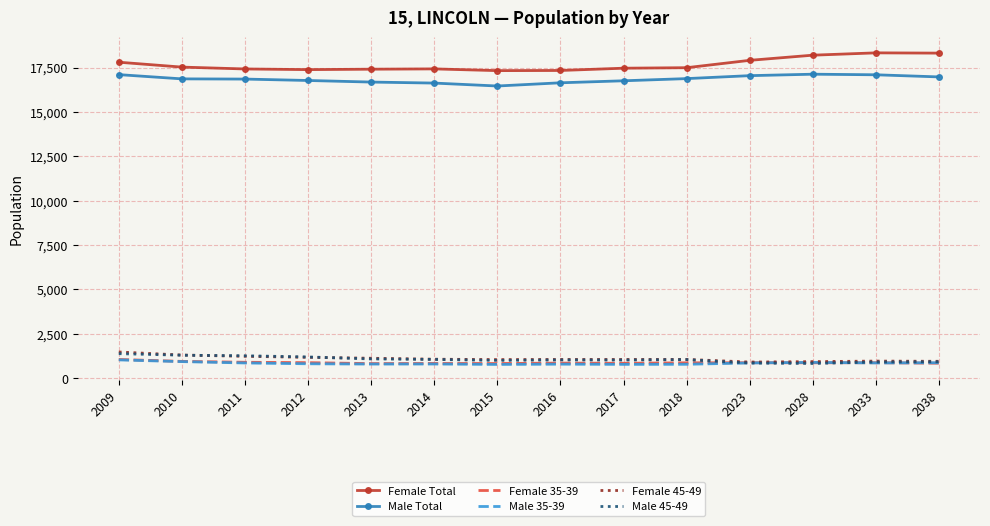

What is the smallest value displayed?

778